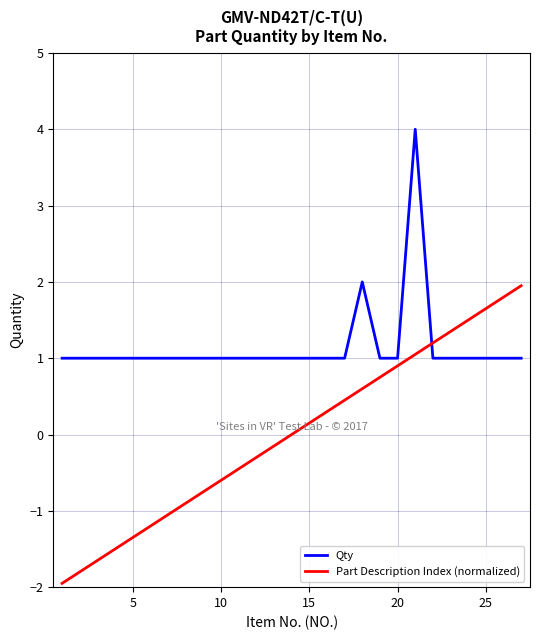

What is the greatest value displayed?

4.0